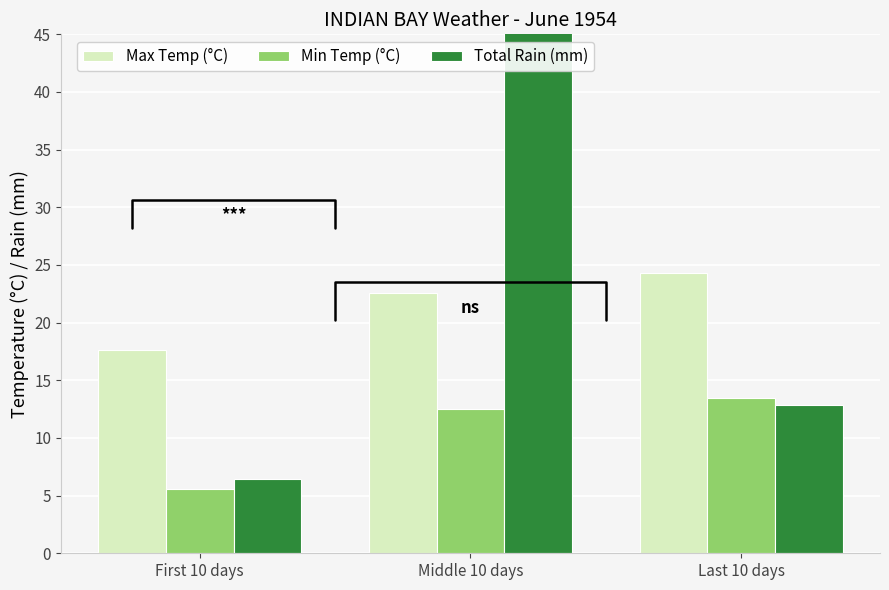

What is the average value of the Min Temp (°C) series?

10.5